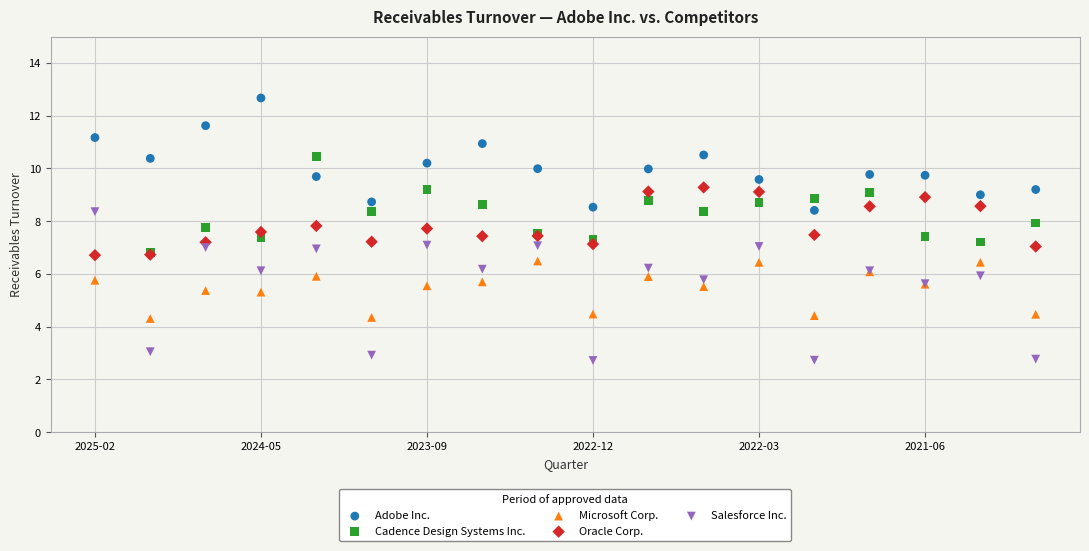

Which series reaches the minimum Y coordinate?

Salesforce Inc.